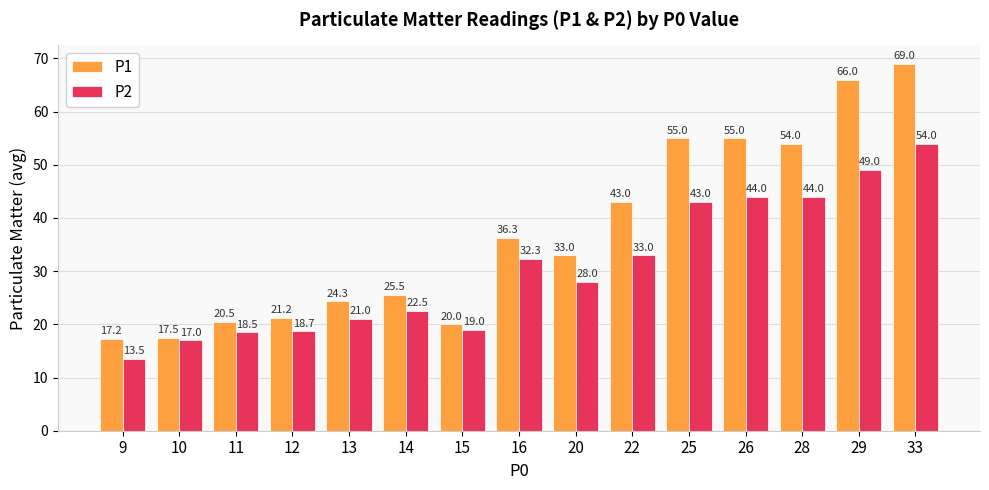

What is the difference between the highest and lowest values at 33?

15.0